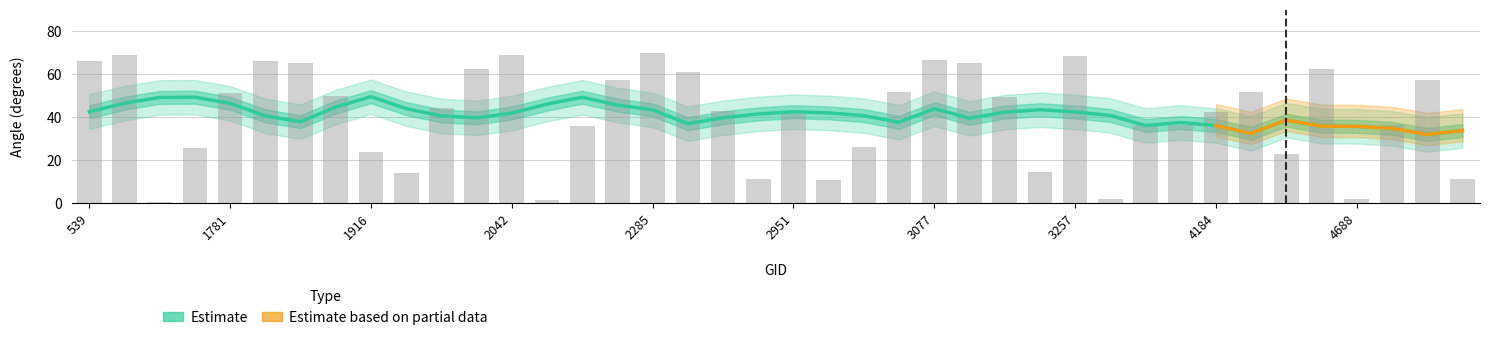

Reading left to right, transcribe all the data shown in this chart.

66.1	69.0	0.7	25.6	51.3	66.2	65.2	50.0	23.7	13.9	44.3	62.1	68.8	1.4	35.9	57.3	69.9	60.9	42.7	11.5	42.4	11.1	26.2	51.7	66.5	65.0	49.6	14.8	68.6	2.2	36.6	36.4	42.3	51.8	23.0	62.4	1.8	36.2	57.4	11.2